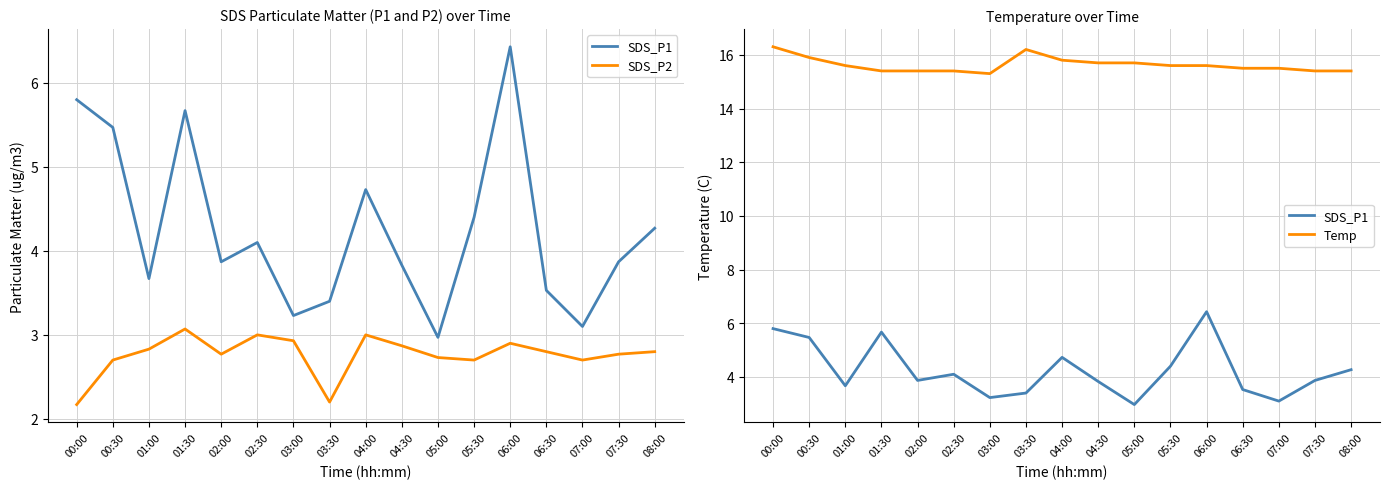

In SDS_P2, how many points are higher than both neighbors (excluding endpoints)?

4